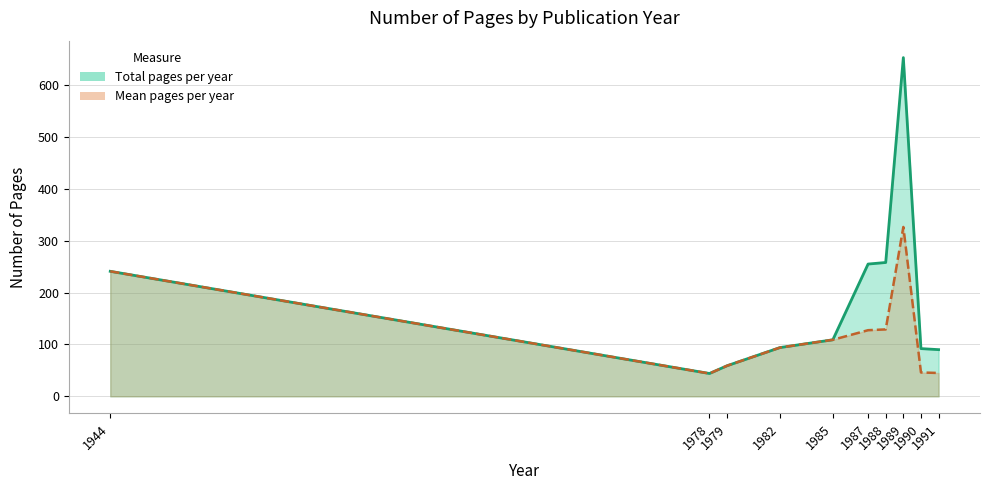

True or false: Total pages per year and Mean pages per year (line) intersect in this chart.

False